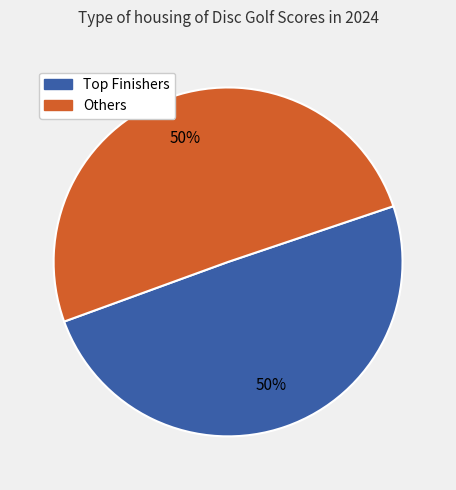

To the nearest percent, what is the average slice percentage?

50%